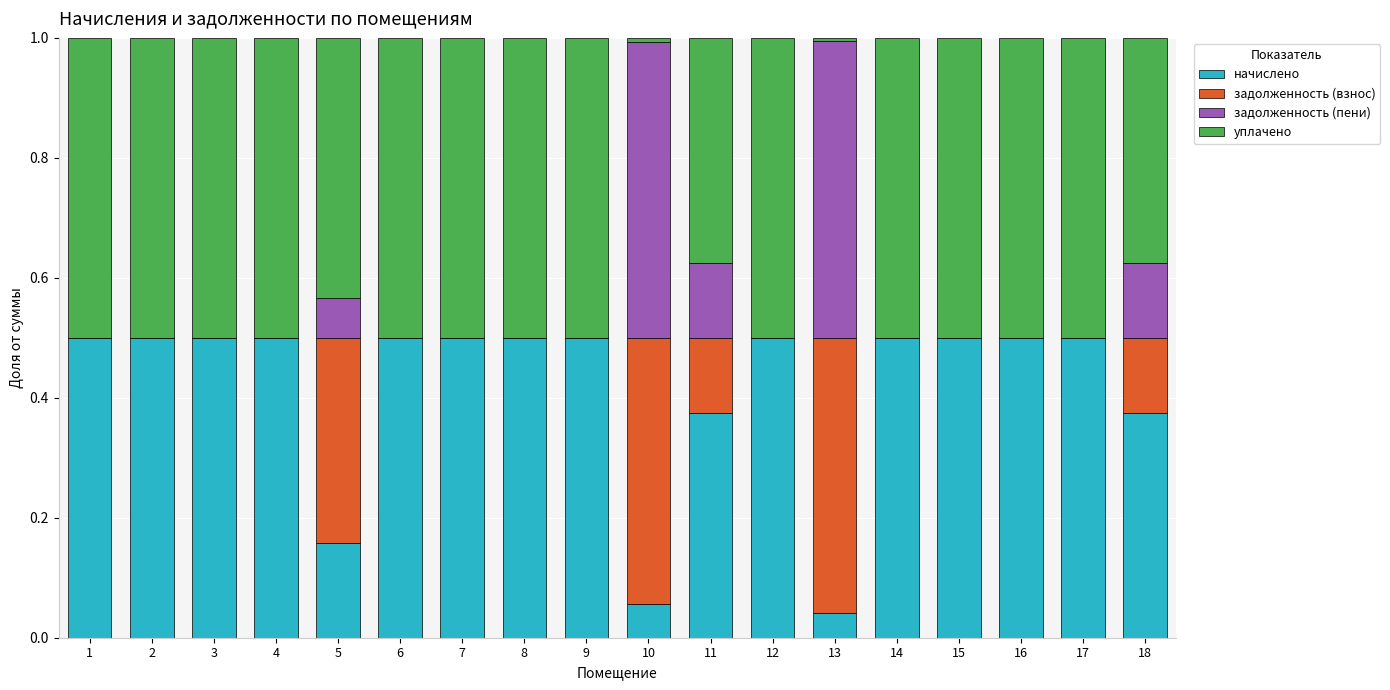

What are all the series names shown in the legend?

начислено, задолженность (взнос), задолженность (пени), уплачено